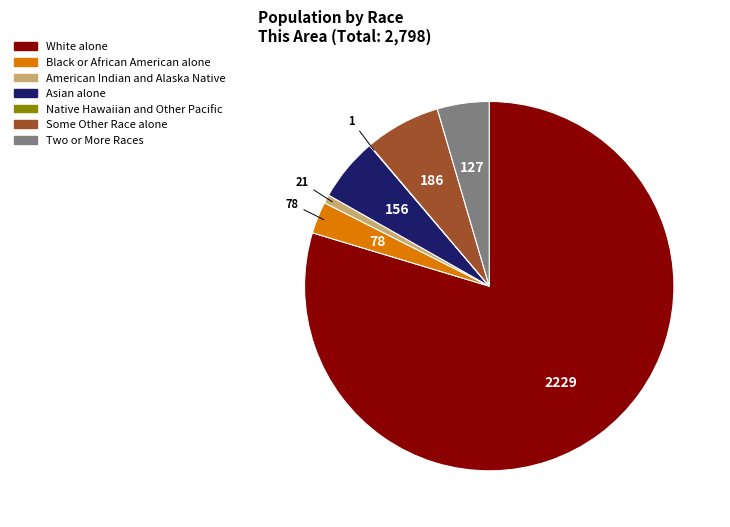

The White alone slice represents 80% of the pie. True or false?

True